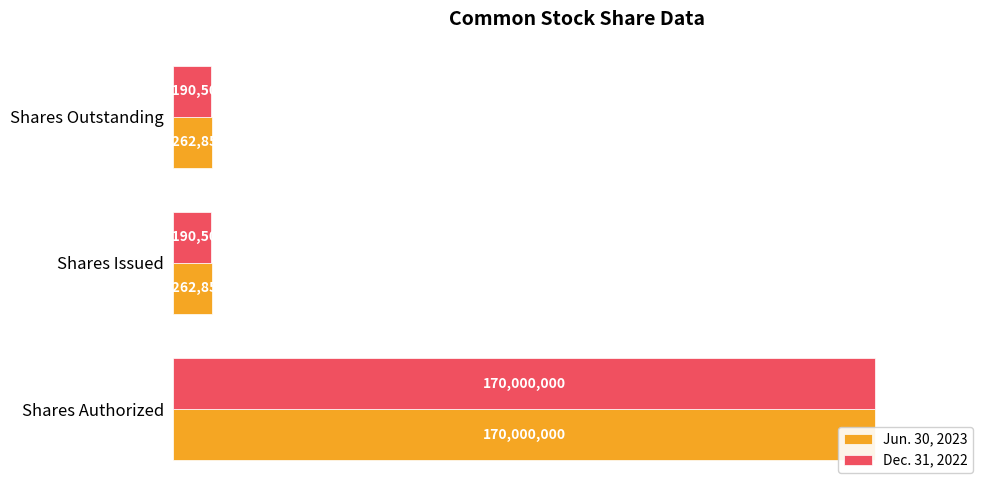

Reading left to right, transcribe all the data shown in this chart.

Jun. 30, 2023: 170000000	9262853	9262853
Dec. 31, 2022: 170000000	9190504	9190504